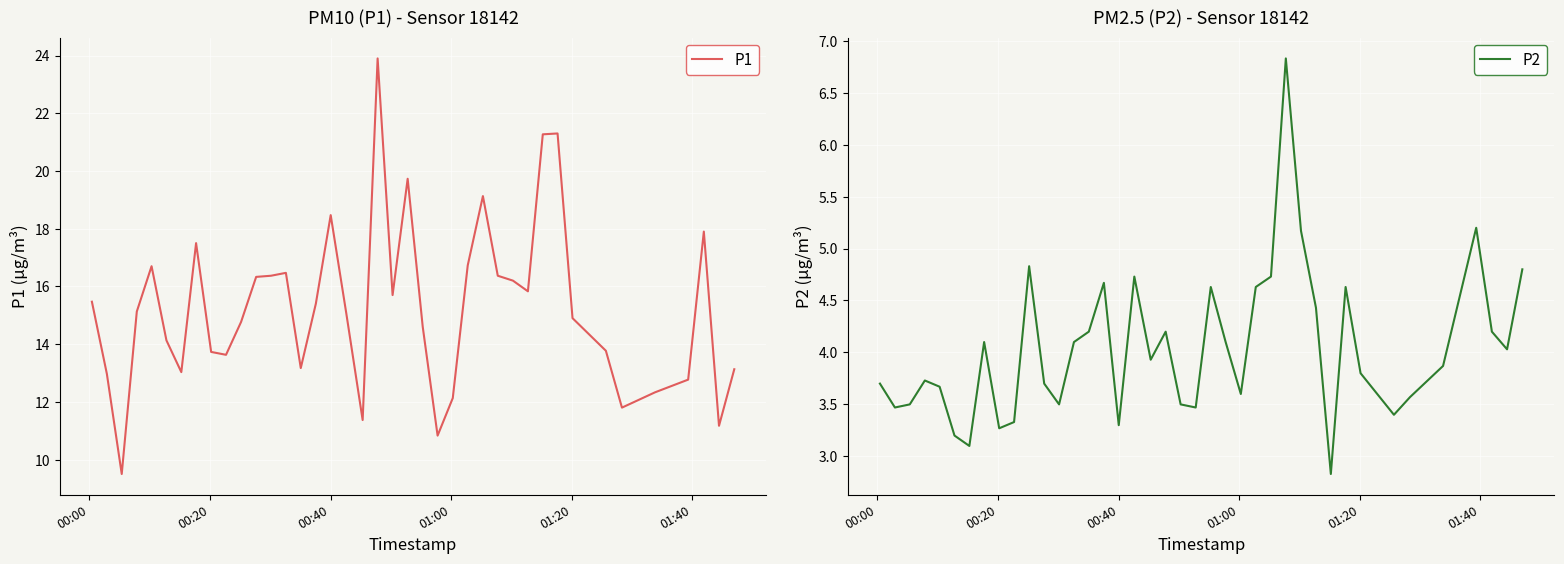

Which series has the largest total across all categories?

P1